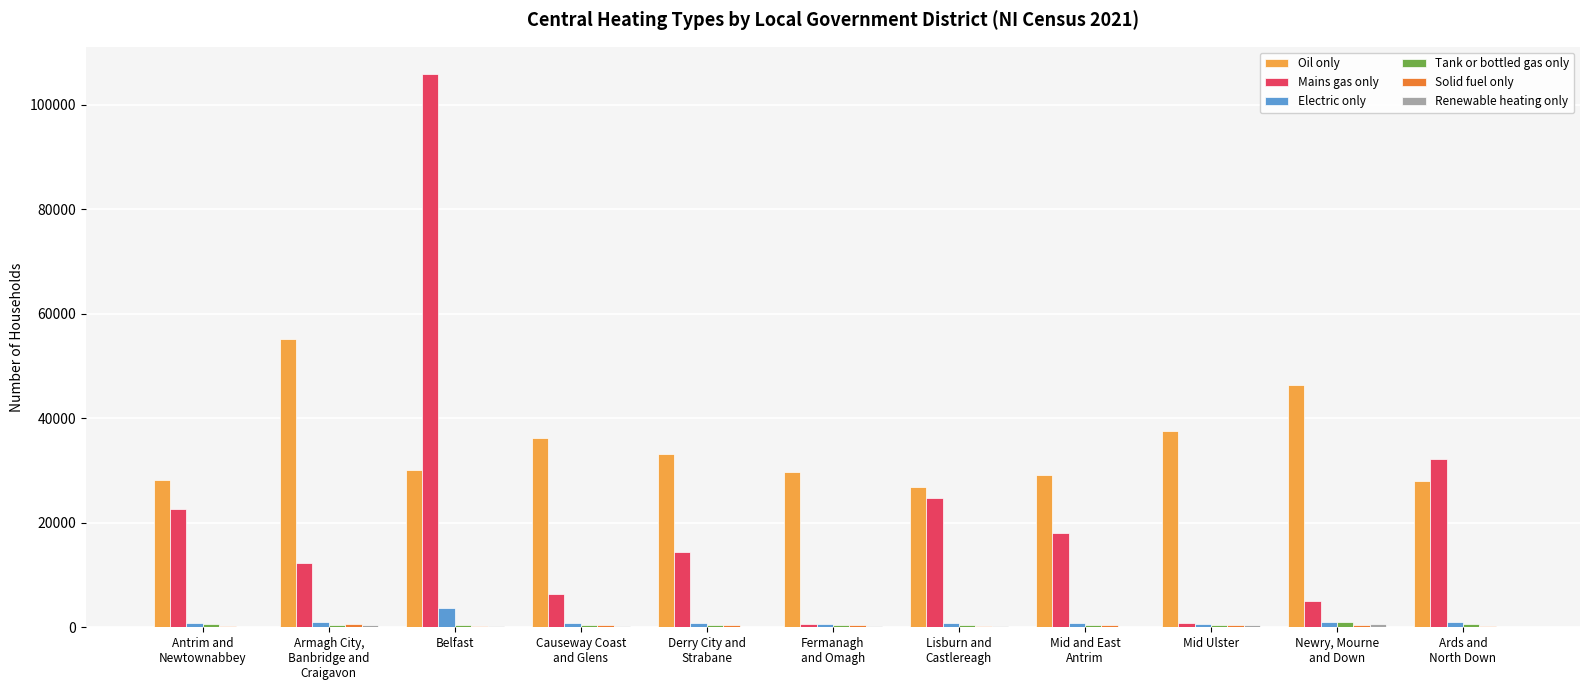

What is the highest value of the Mains gas only series?

105797